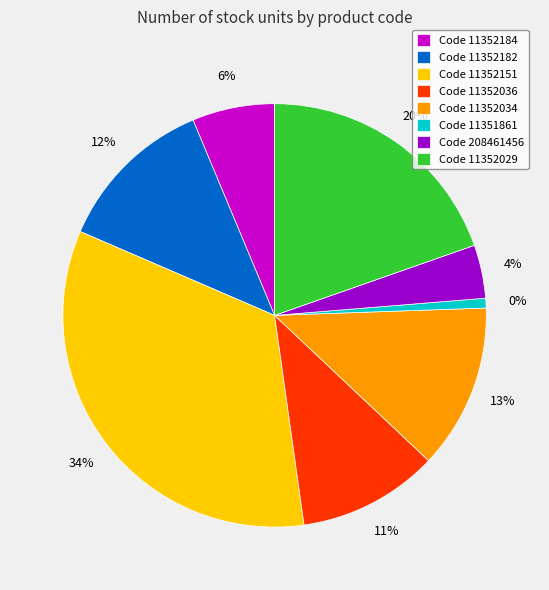

Is there a majority slice in this chart?

No